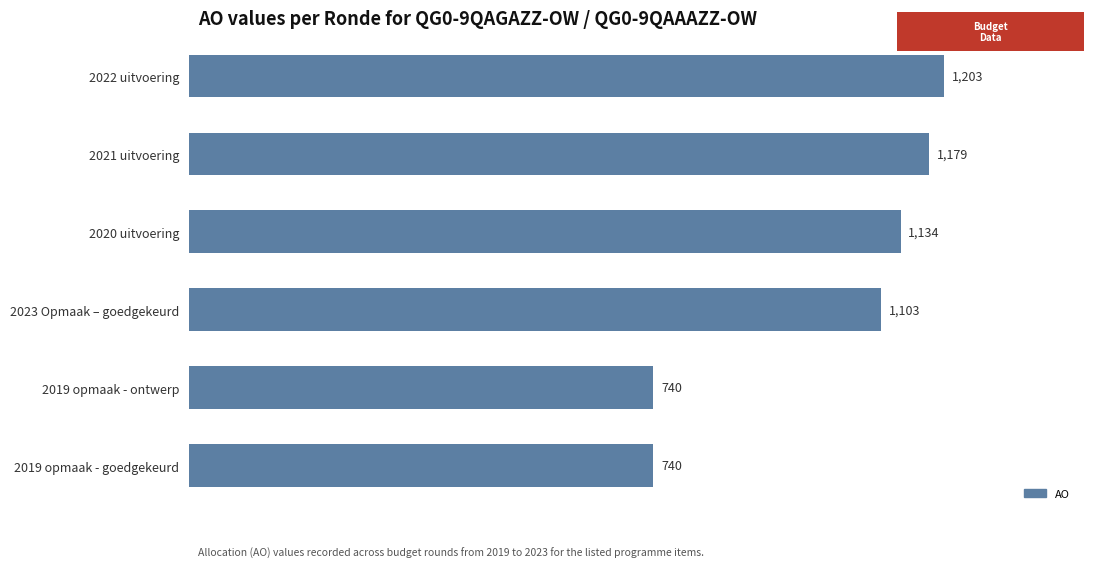

What position from the bottom is 2019 opmaak - ontwerp?

2